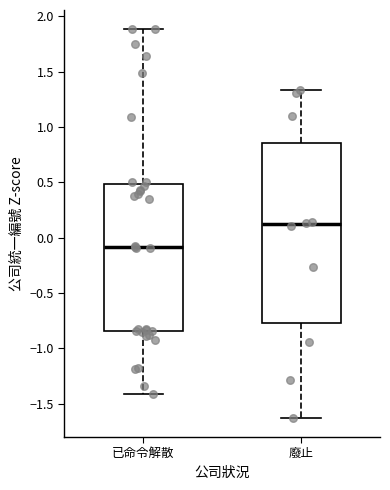

Where is the lower edge of the box for 已命令解散 on the y-axis? The values are not printed on the chart, so give them approximately, as read against the axis.

-0.85